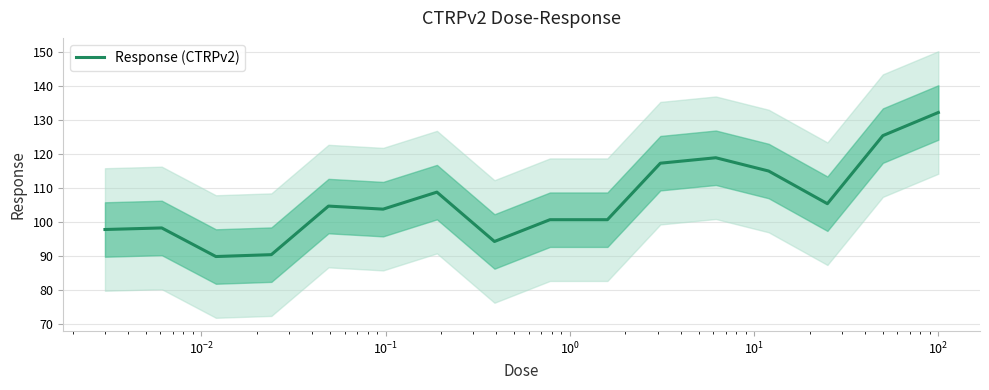

Reading left to right, list all the values displayed in this chart.

97.7	98.2	89.8	90.3	104.6	103.7	108.7	94.2	100.6	100.6	117.2	118.8	114.9	105.3	125.3	132.1